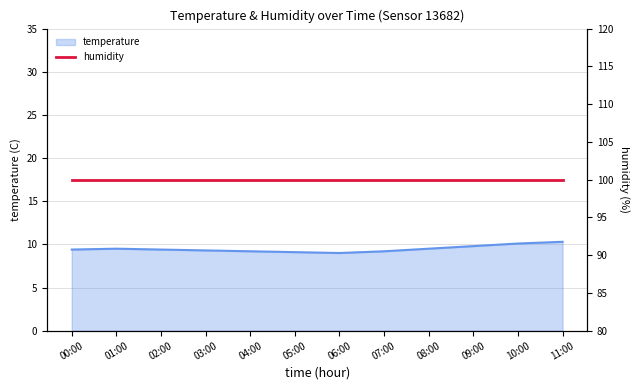

At which label is the value closest to 9?

06:00